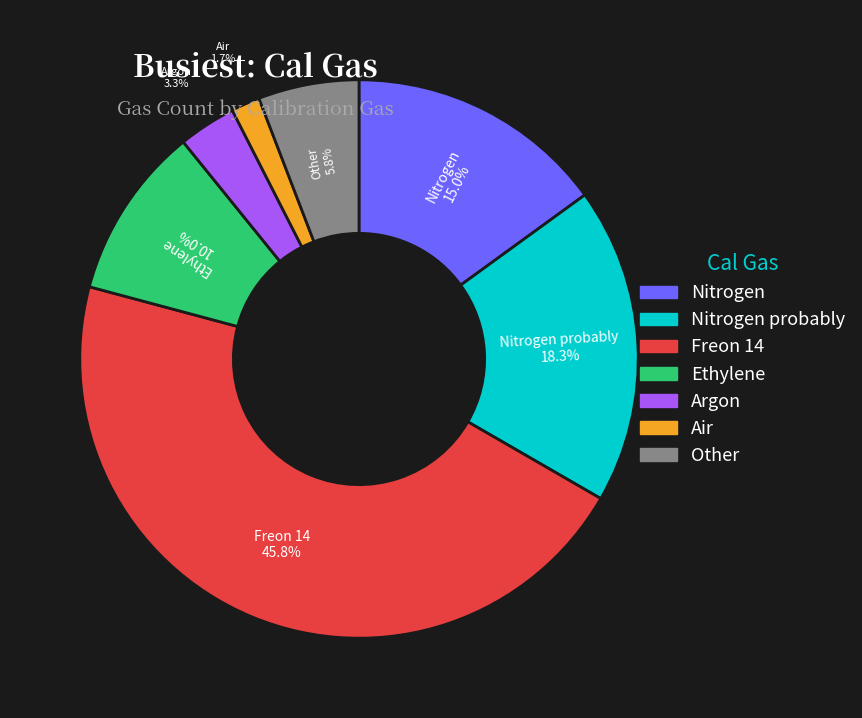

Count the number of slices in the pie.

7